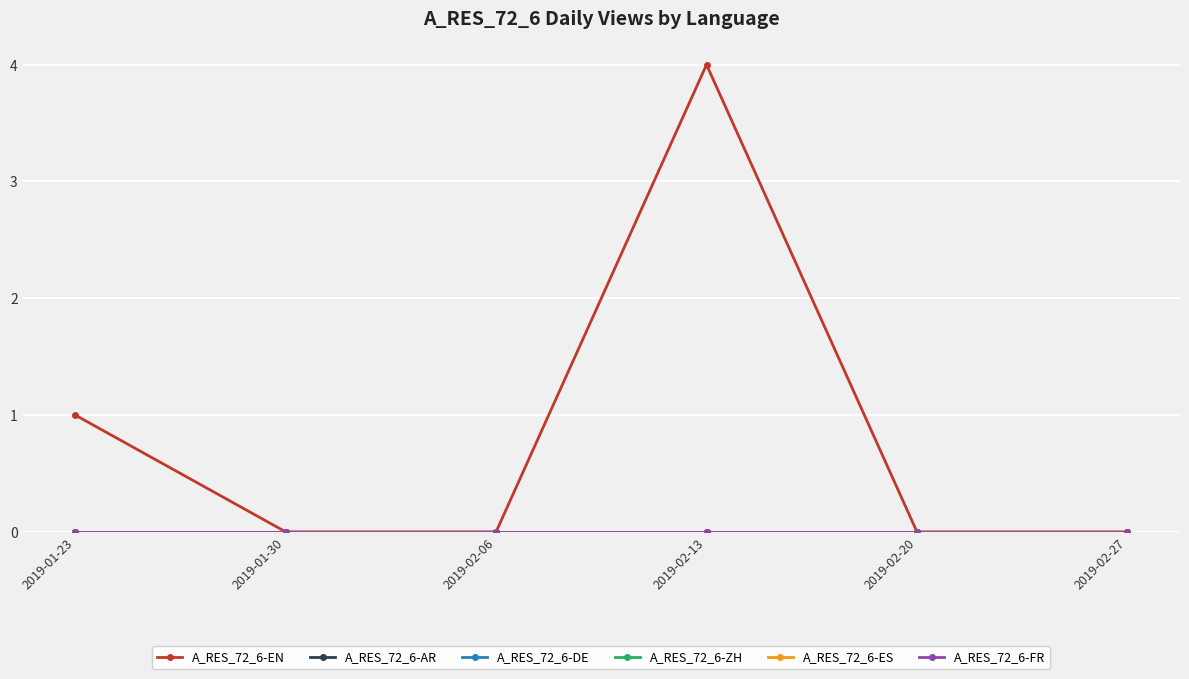

The A_RES_72_6-EN series shows 0 at 2019-02-20. True or false?

True